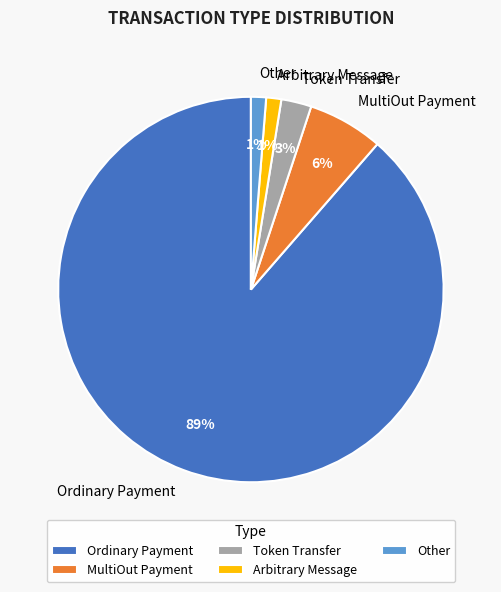

True or false: Other accounts for 1% of the total.

True